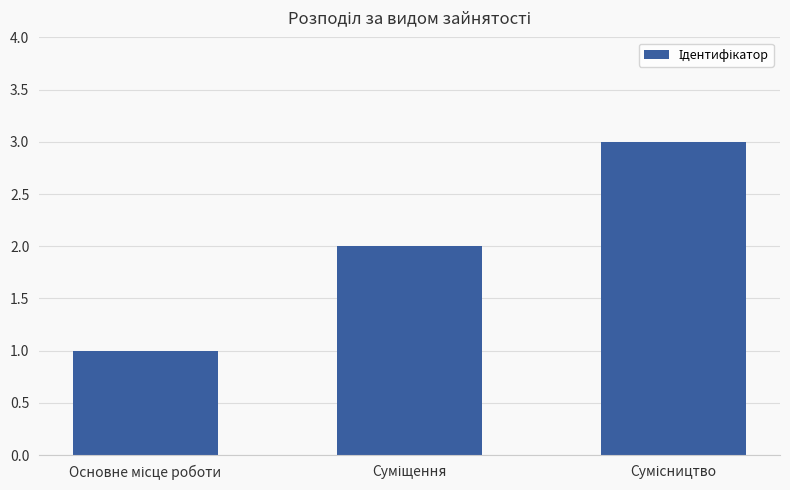

What is the sum of all values?

6